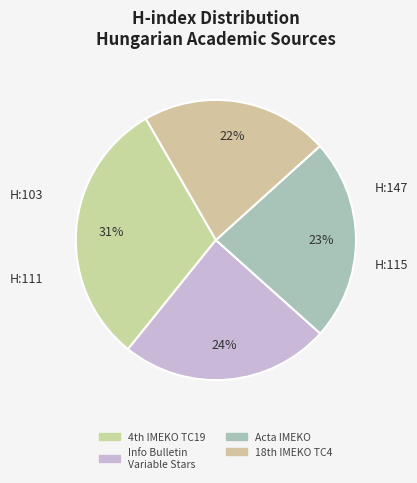

How many slices are in this pie chart?

4